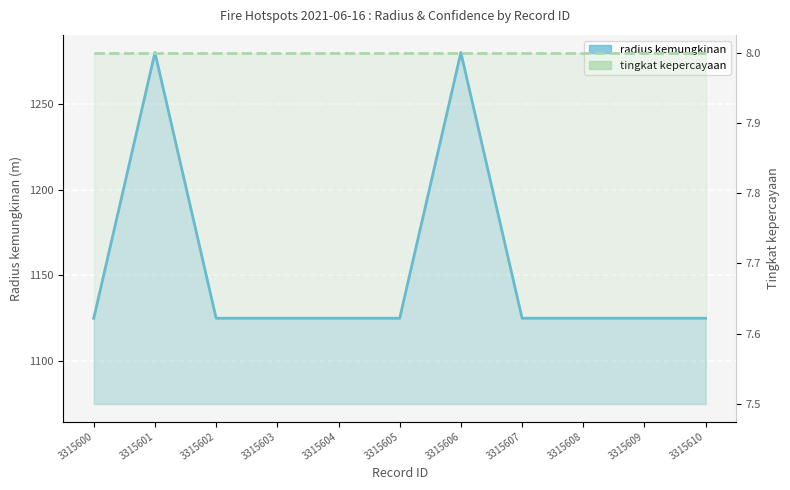

How many lines are shown in the chart?

2